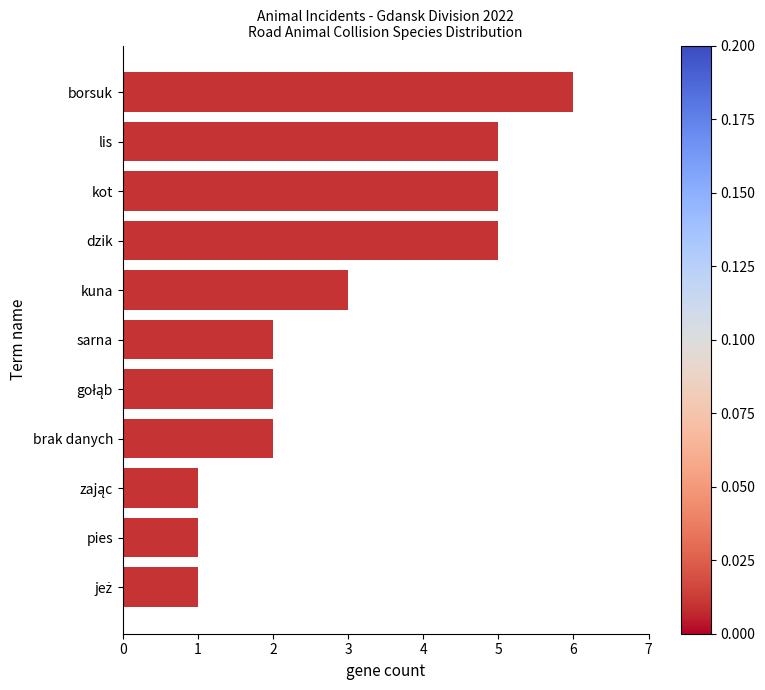

Reading bottom to top, extract all data points from this chart.

1	1	1	2	2	2	3	5	5	5	6